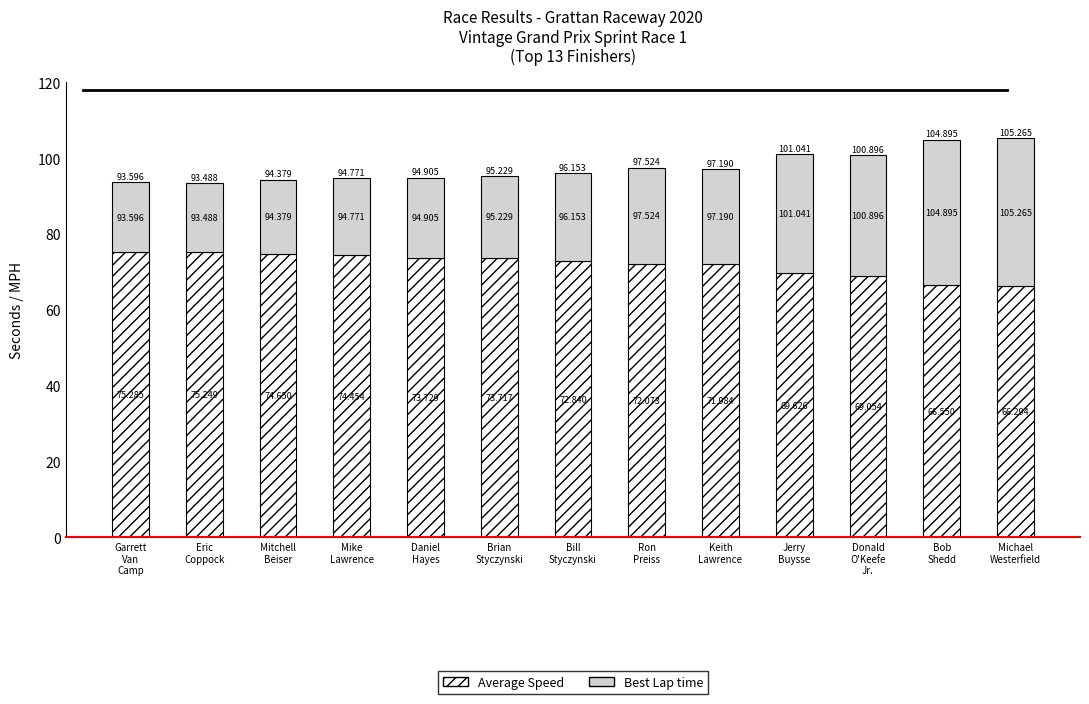

What is the label of the 11th bar from the right?

Mitchell
Beiser